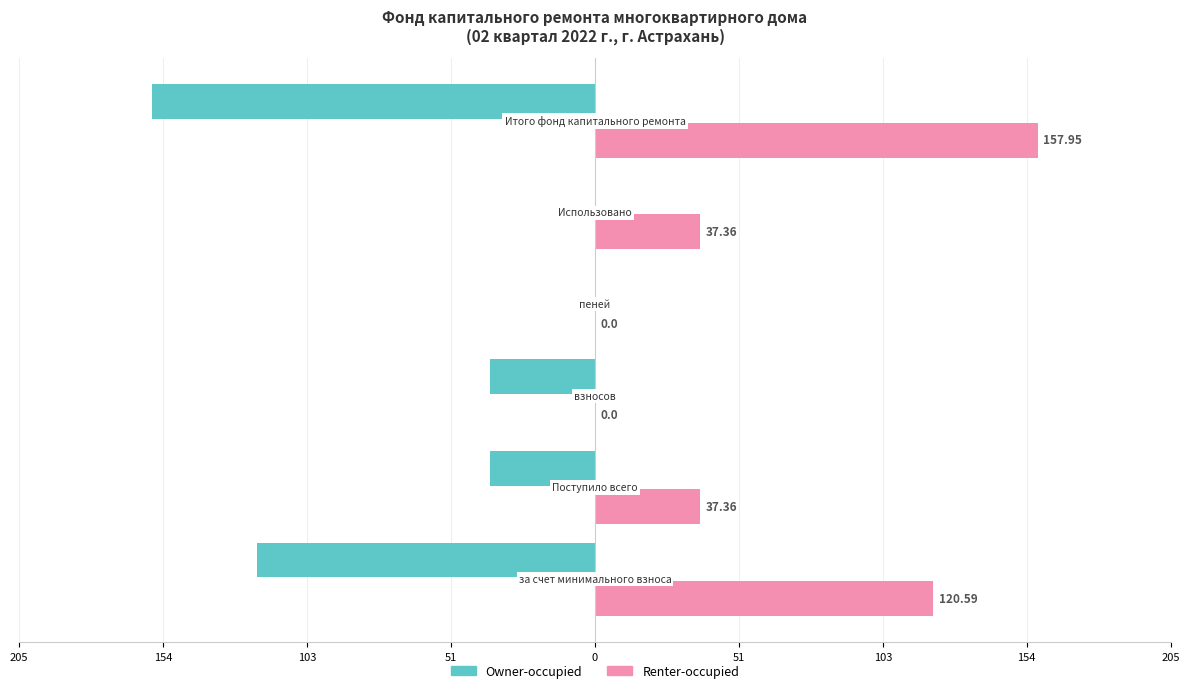

What are all the series names shown in the legend?

Owner-occupied, Renter-occupied